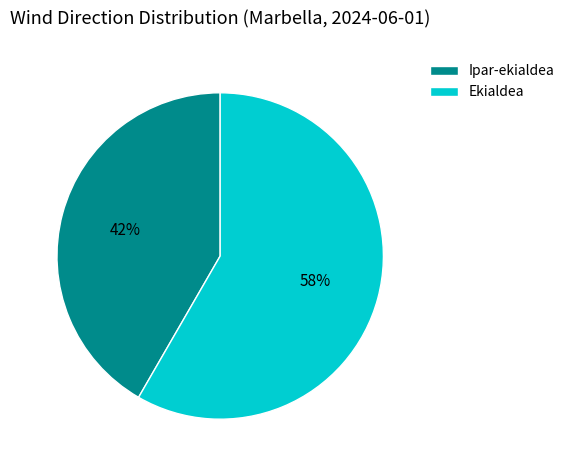

Which slice represents more than half of the pie?

Ekialdea